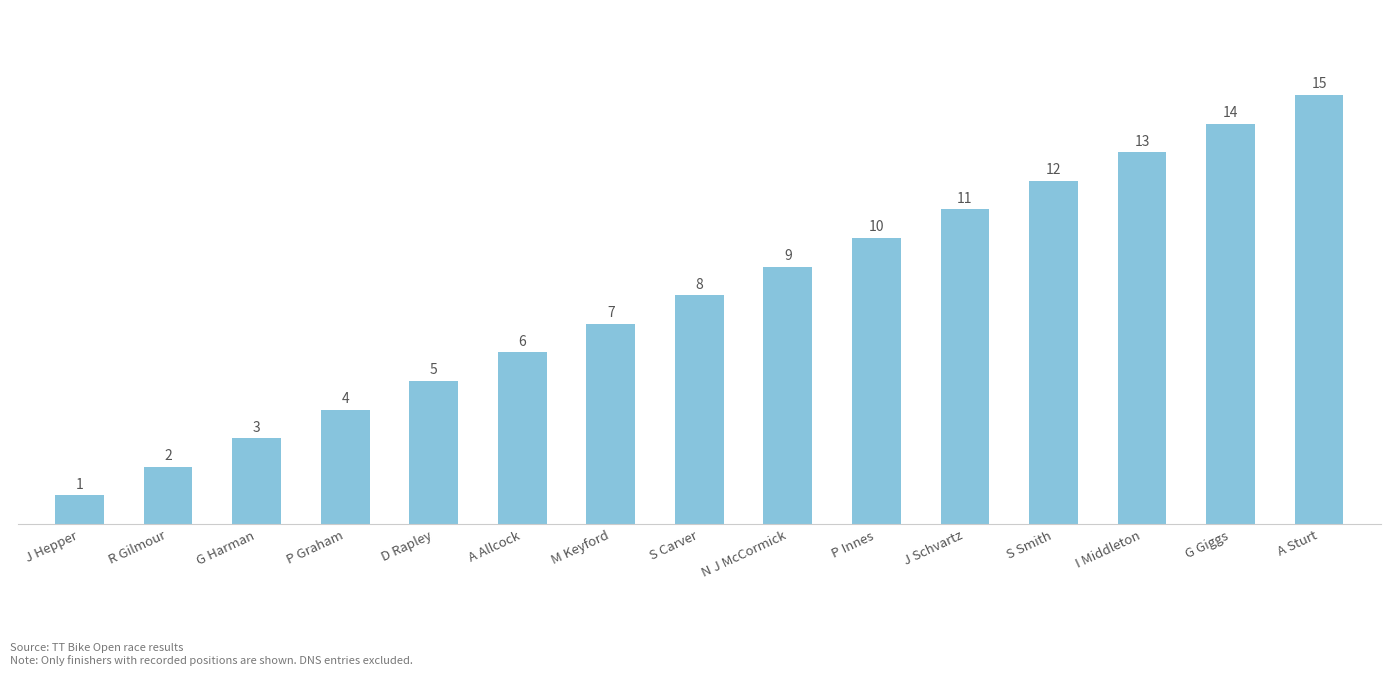

What is the sum of the values at S Carver and A Allcock?

14